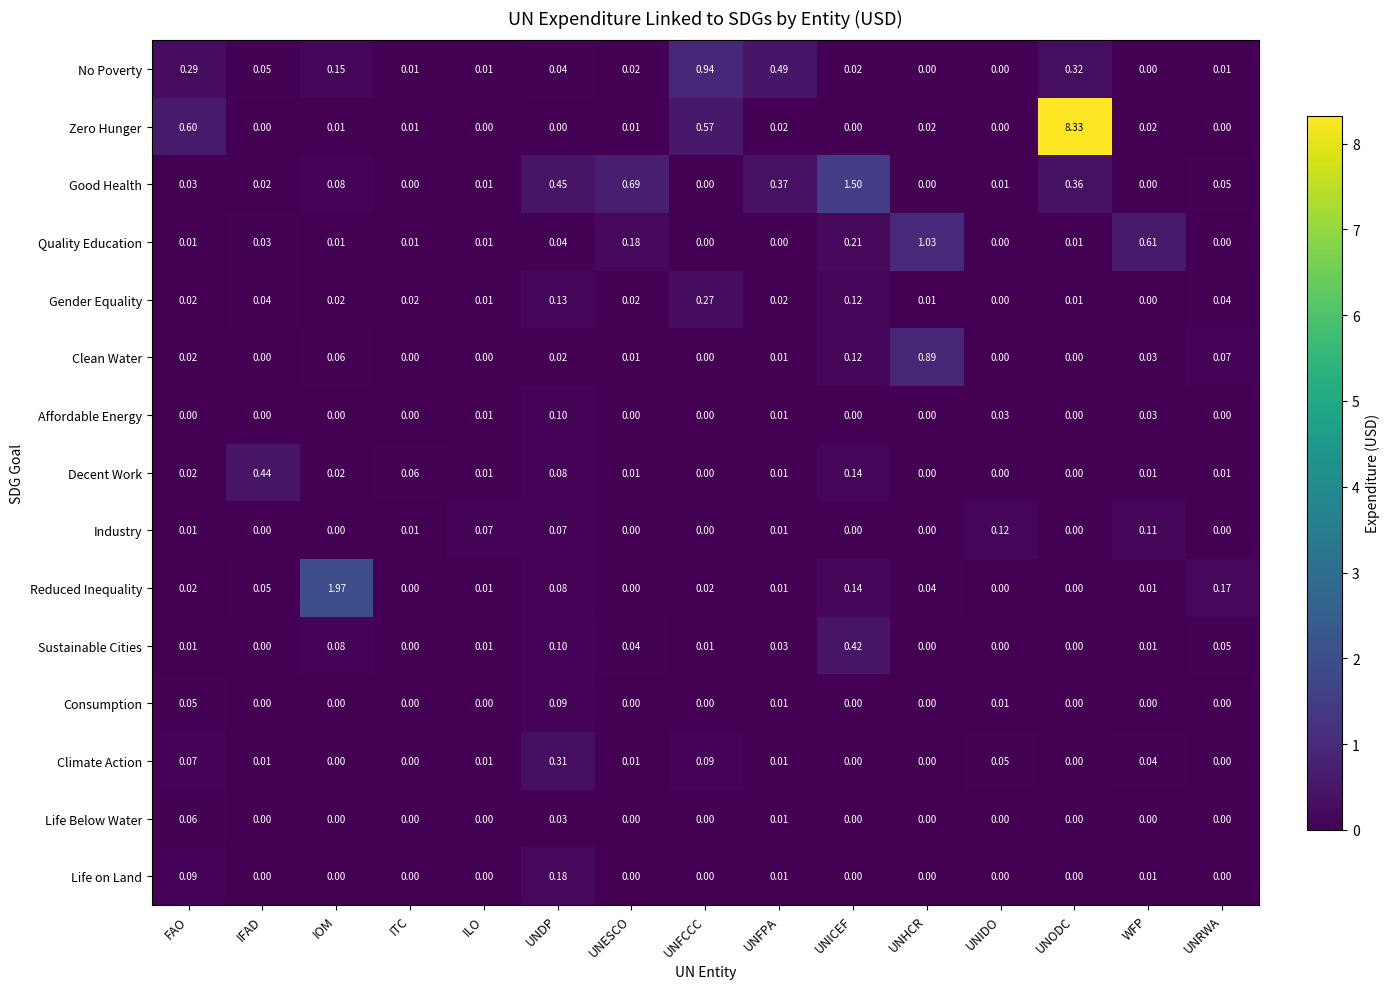

List the series in order of their peak value, highest first.

Zero Hunger, Reduced Inequality, Good Health, Quality Education, No Poverty, Clean Water, Decent Work, Sustainable Cities, Climate Action, Gender Equality, Life on Land, Industry, Affordable Energy, Consumption, Life Below Water